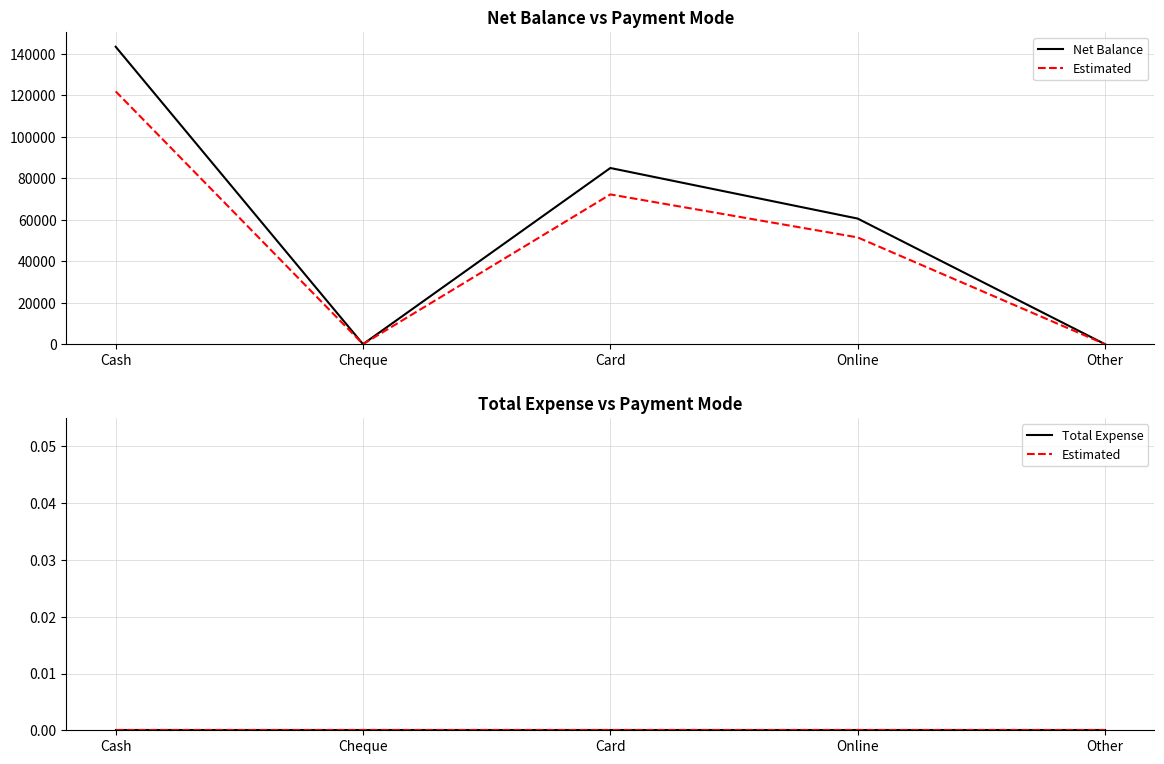

How many lines are shown in the chart?

3